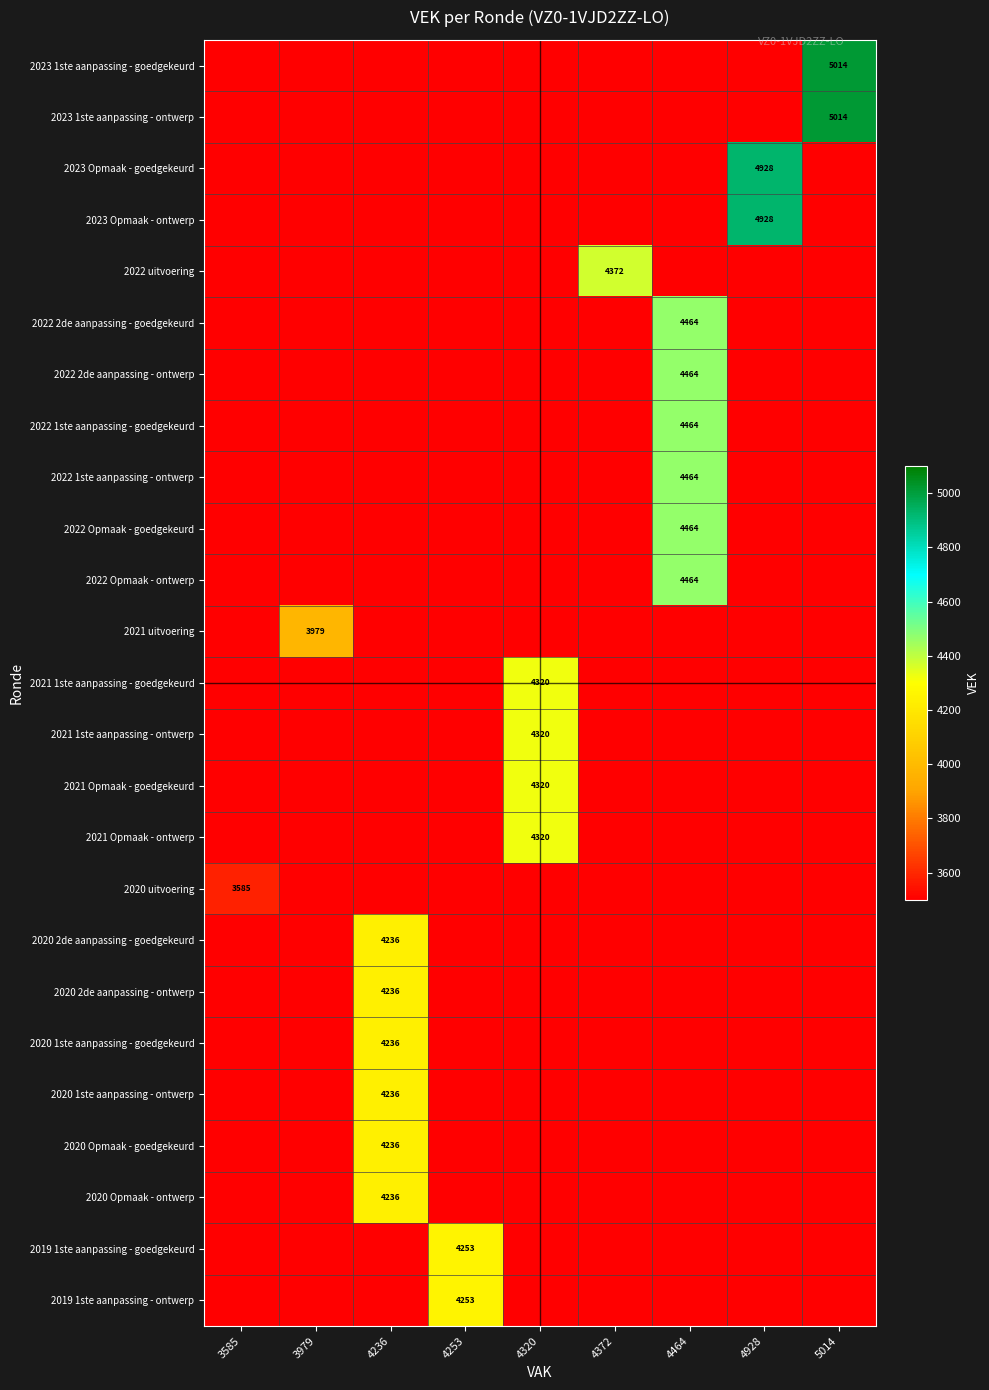

List the labels in order of 2022 2de aanpassing - goedgekeurd value, smallest first.

3585, 3979, 4236, 4253, 4320, 4372, 4928, 5014, 4464